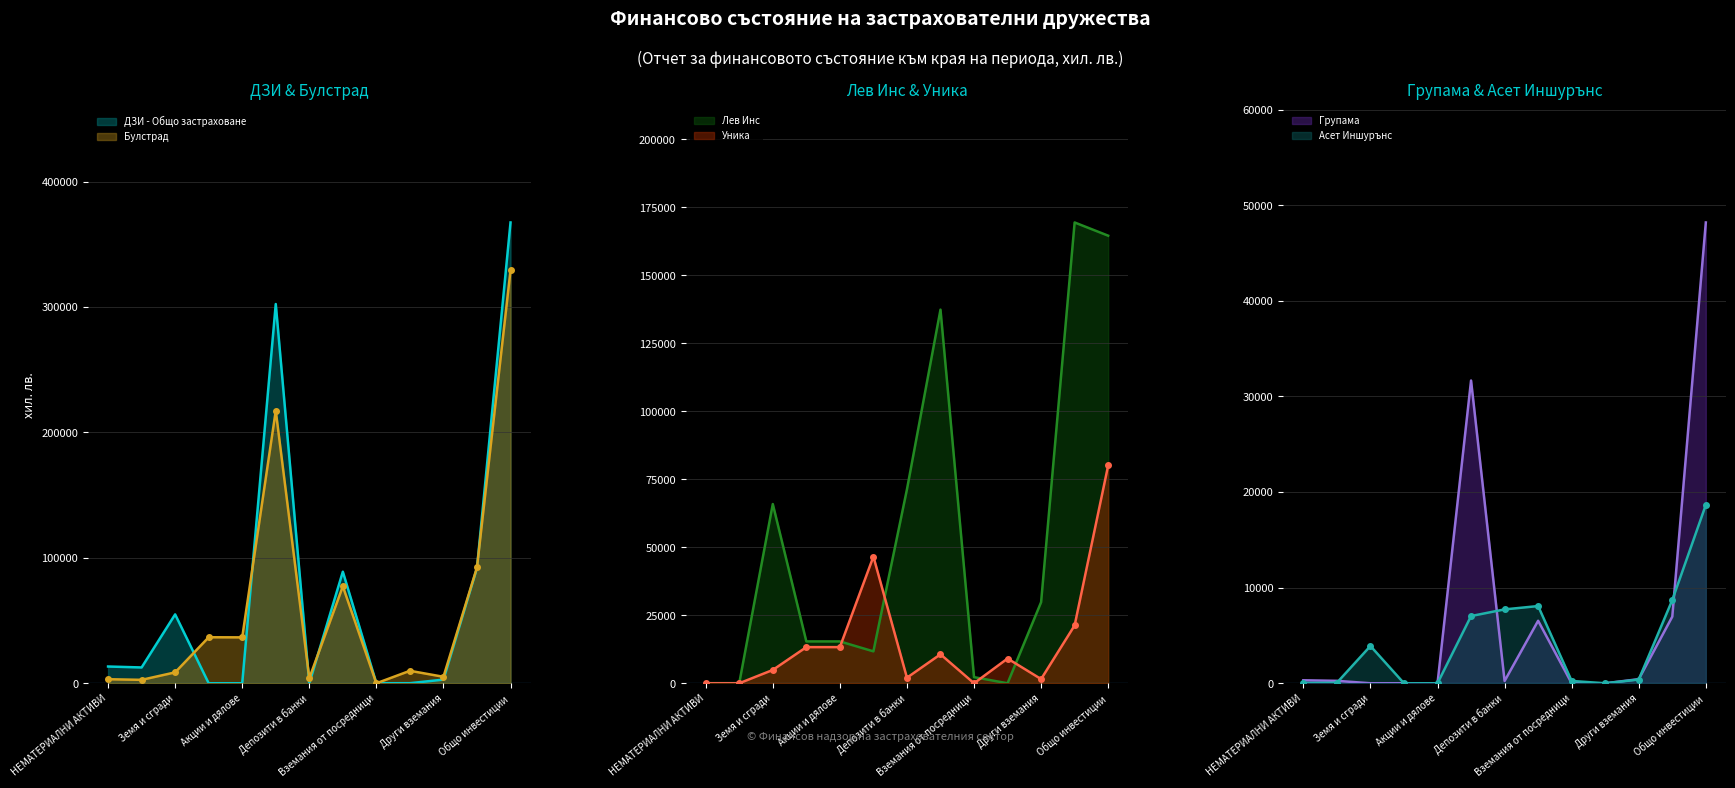

What is the greatest value displayed?

367380